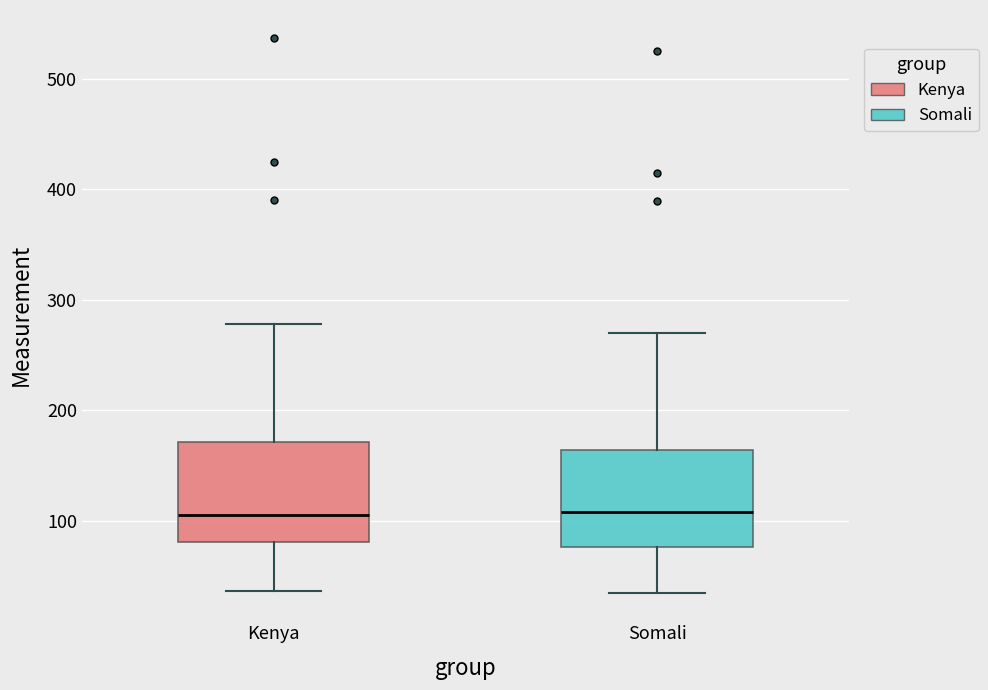

Reading left to right, transcribe this box plot: for each box, give where its median line is, the range the box spans, and where its two whiskers end, as read against the y-axis. The values are not printed on the chart, so give them approximately, as read against the axis.

Kenya: median 110, box 80 to 170, whiskers 40 to 280
Somali: median 110, box 80 to 160, whiskers 40 to 270